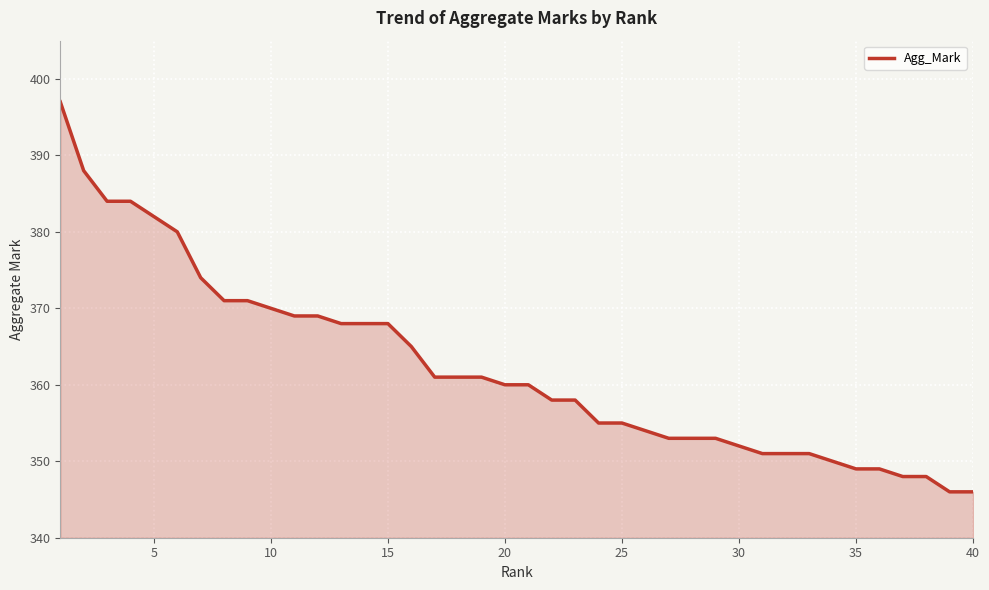

What is the minimum value shown in the chart?

346